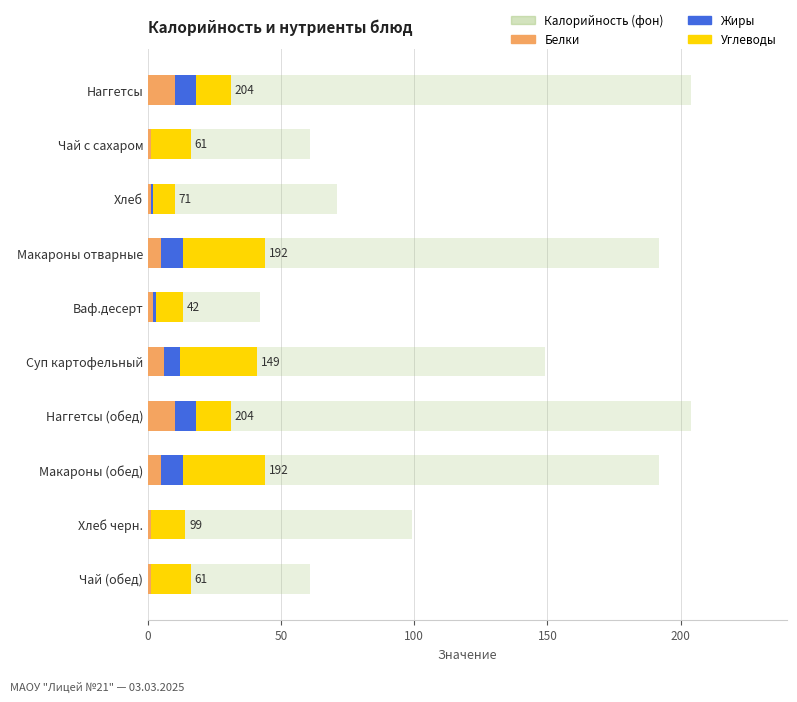

How many bars are there in total?

40